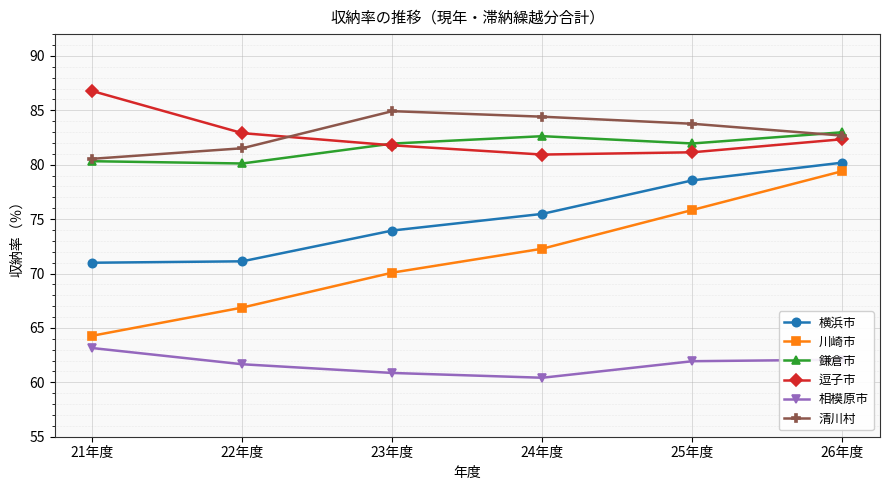

What is the total value across all series at 26年度?

469.7